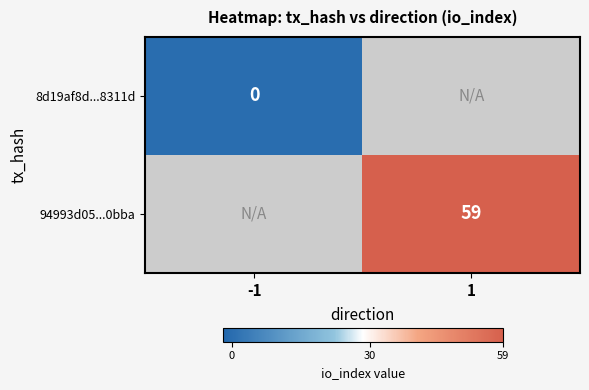

List the labels in order of 8d19af8d...8311d value, smallest first.

-1, 1